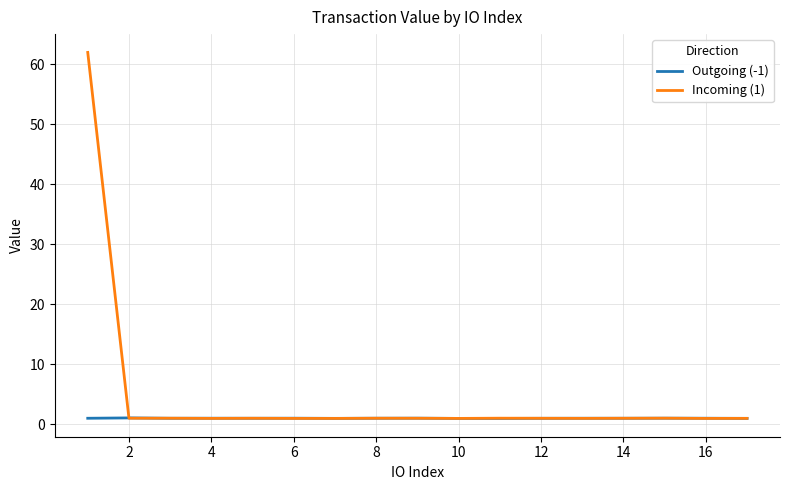

Which series has the largest total across all categories?

Incoming (1)